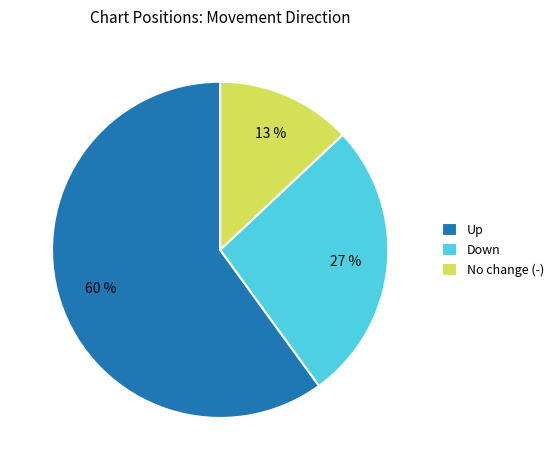

To the nearest percent, what is the average slice percentage?

33%